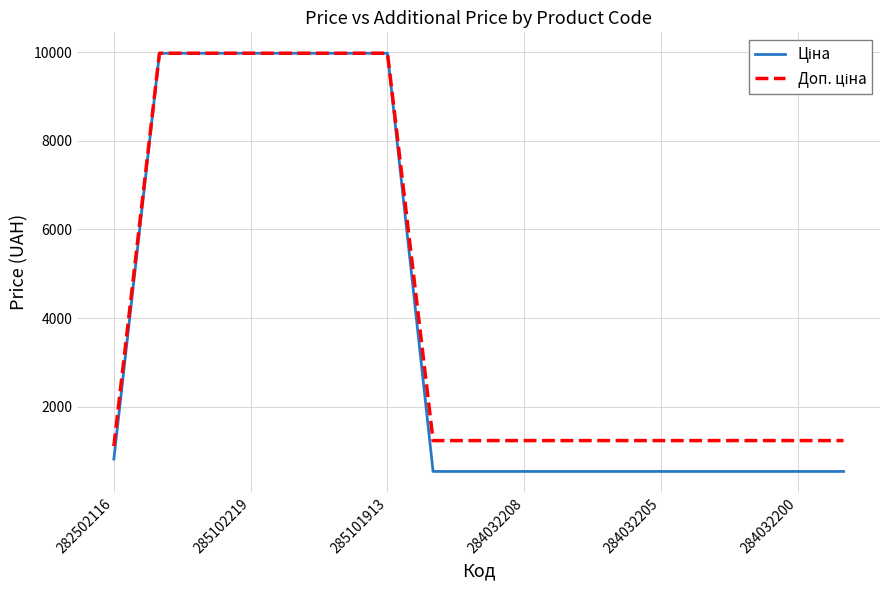

What is the minimum value shown in the chart?

539.0